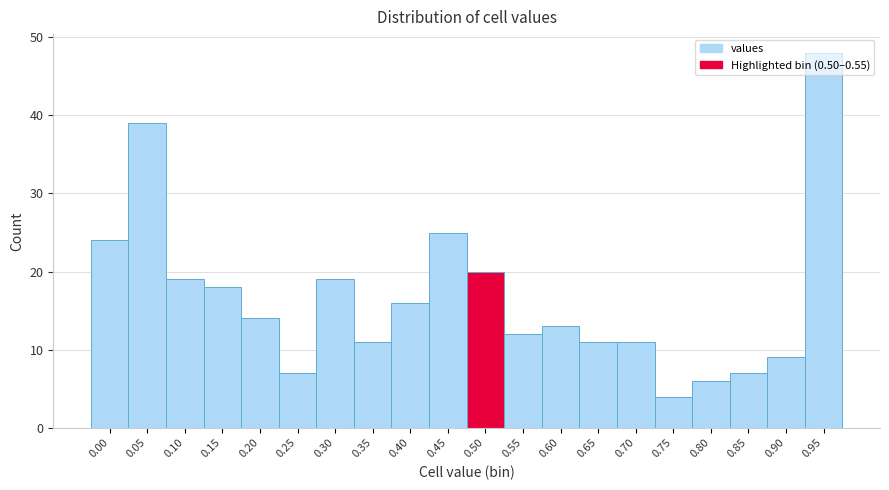

What is the minimum value shown in the chart?

4